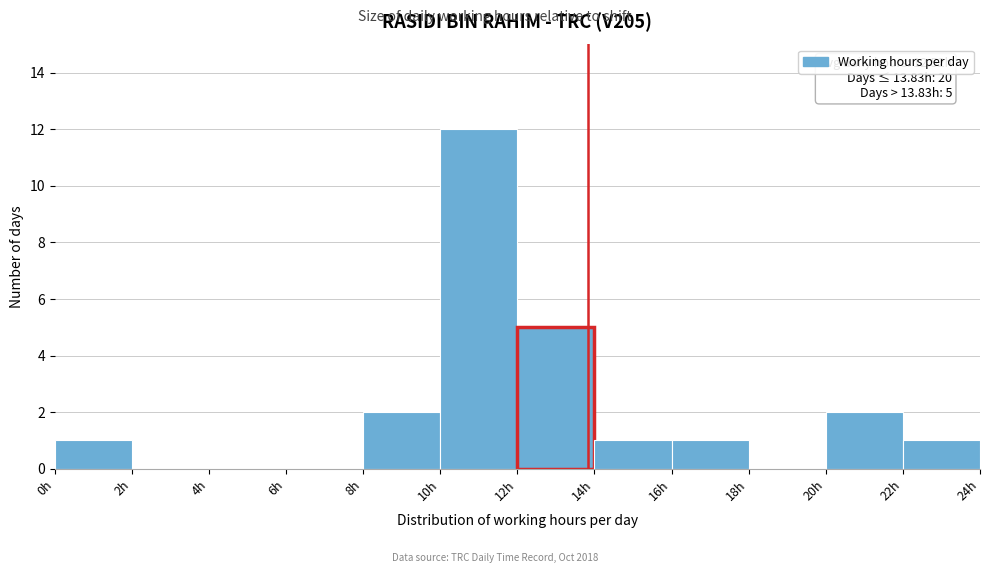

Which range on the x-axis has the tallest bar?

10 to 12